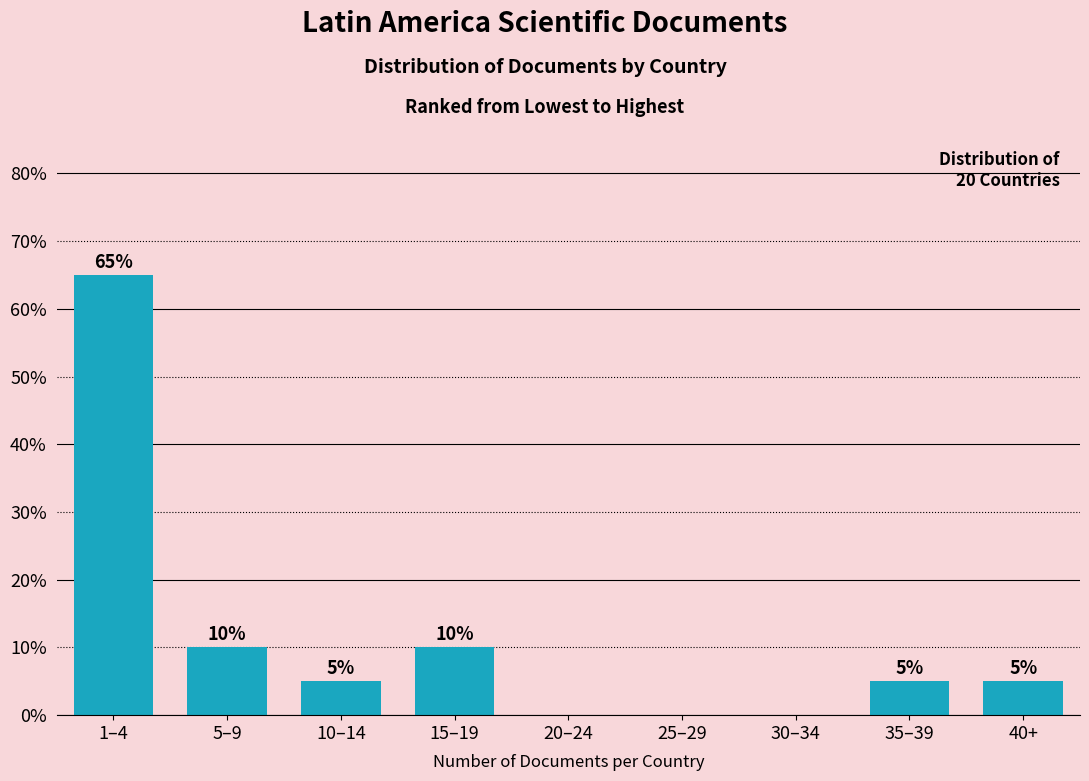

Reading left to right, list all the values displayed in this chart.

1–4=65	5–9=10	10–14=5	15–19=10	20–24=0	25–29=0	30–34=0	35–39=5	40+=5